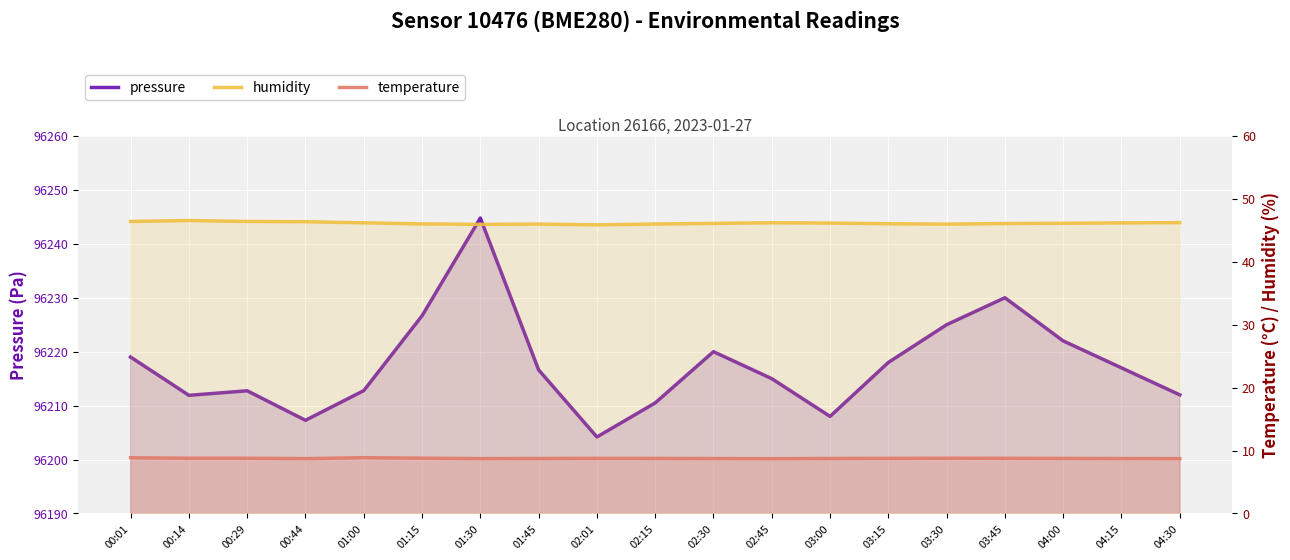

How many lines are shown in the chart?

3